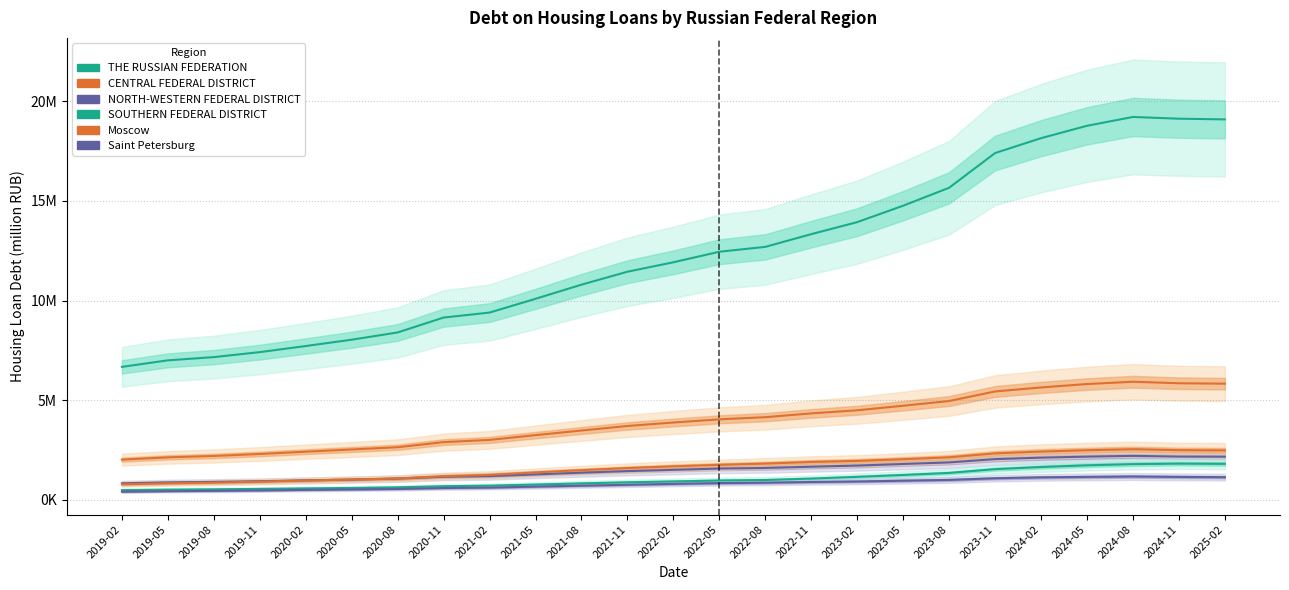

Which series has the largest total across all categories?

THE RUSSIAN FEDERATION